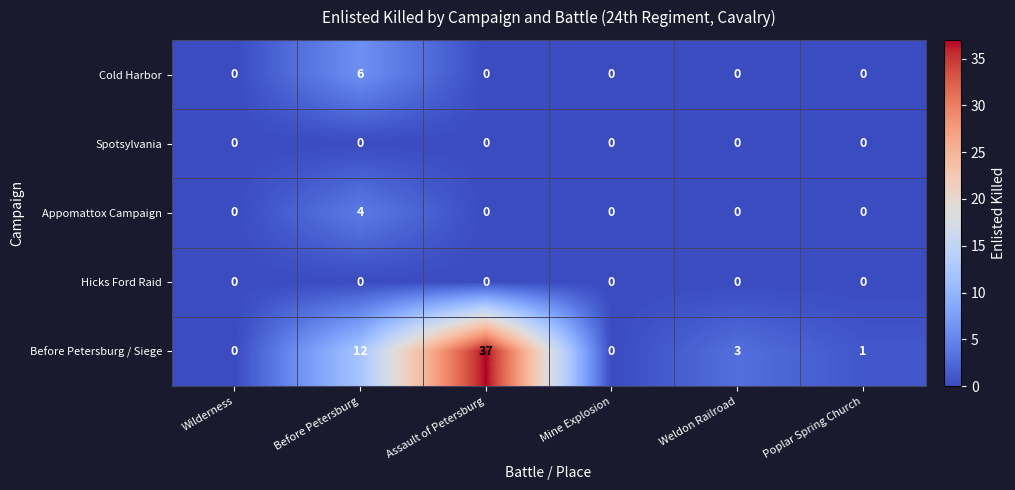

At how many categories does at least one series exceed 36?

1